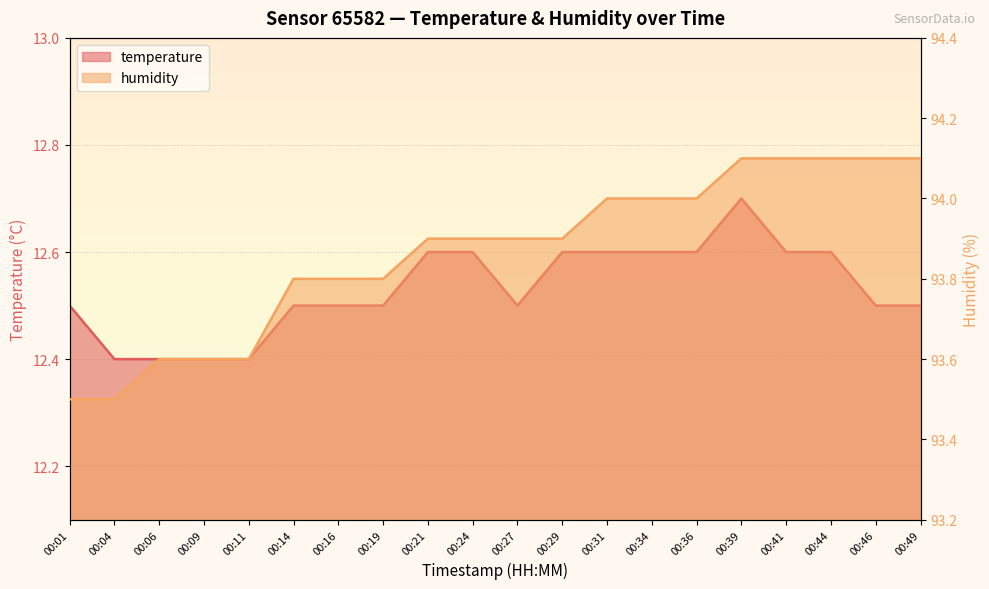

In temperature, how many points are higher than both neighbors (excluding endpoints)?

1